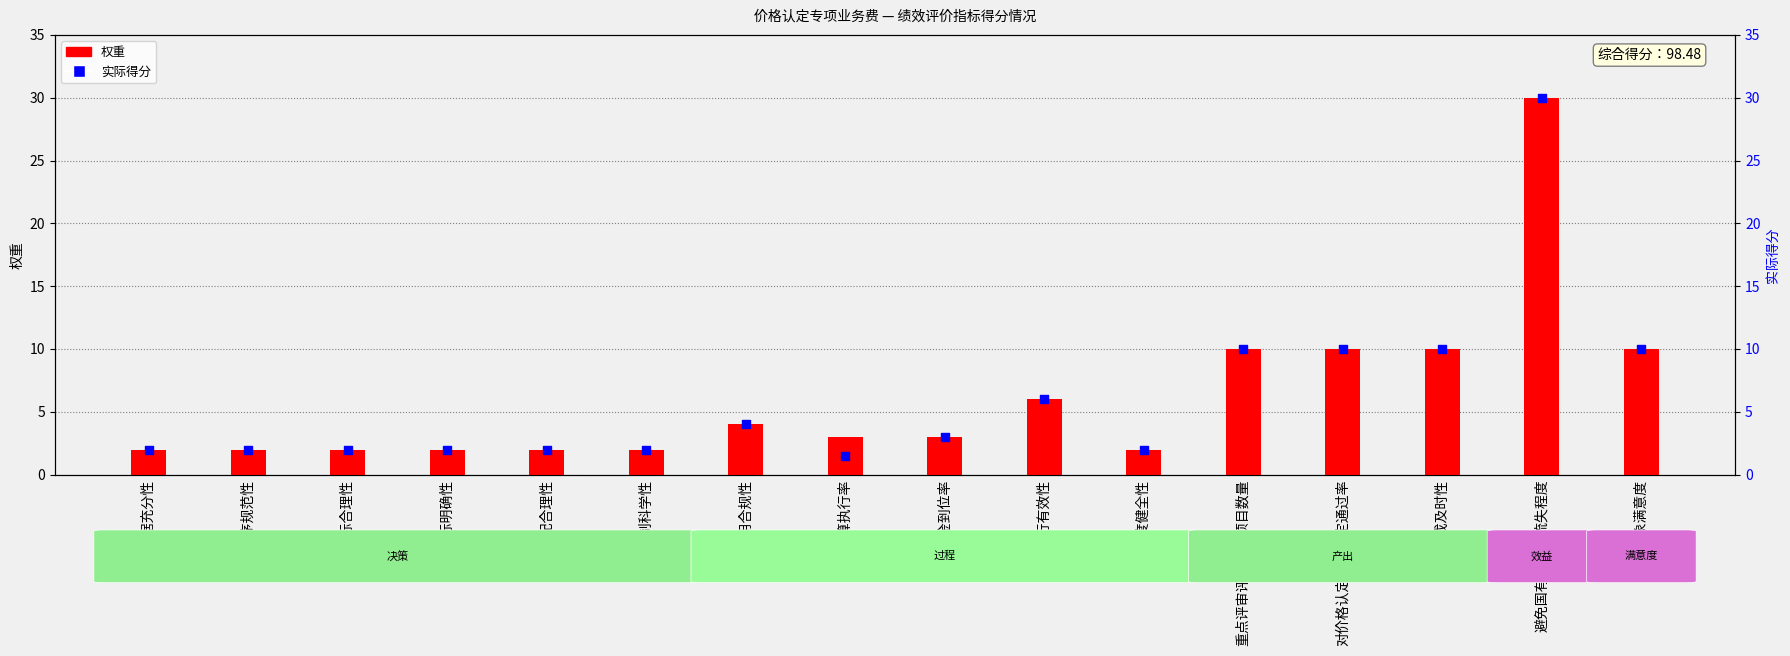

At which category is the sum across all series the highest?

避免国有资产的流失程度